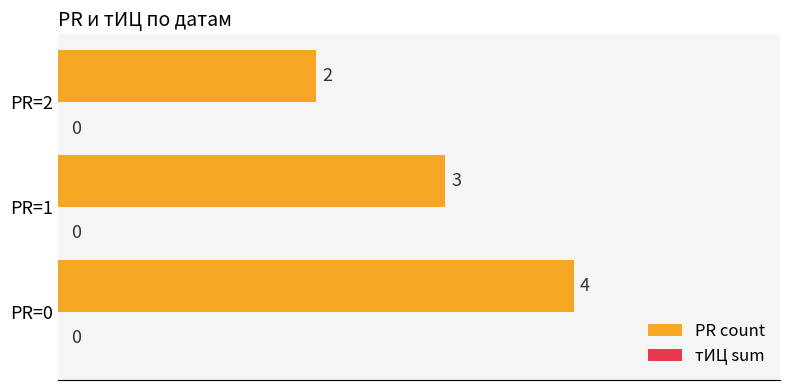

How many distinct data groups are displayed?

1